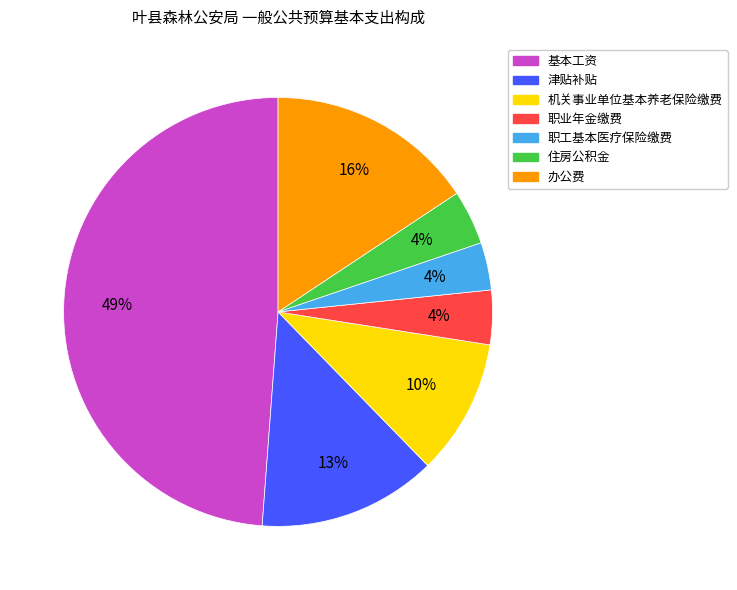

Do 办公费 and 津贴补贴 together represent more than half of the pie?

No